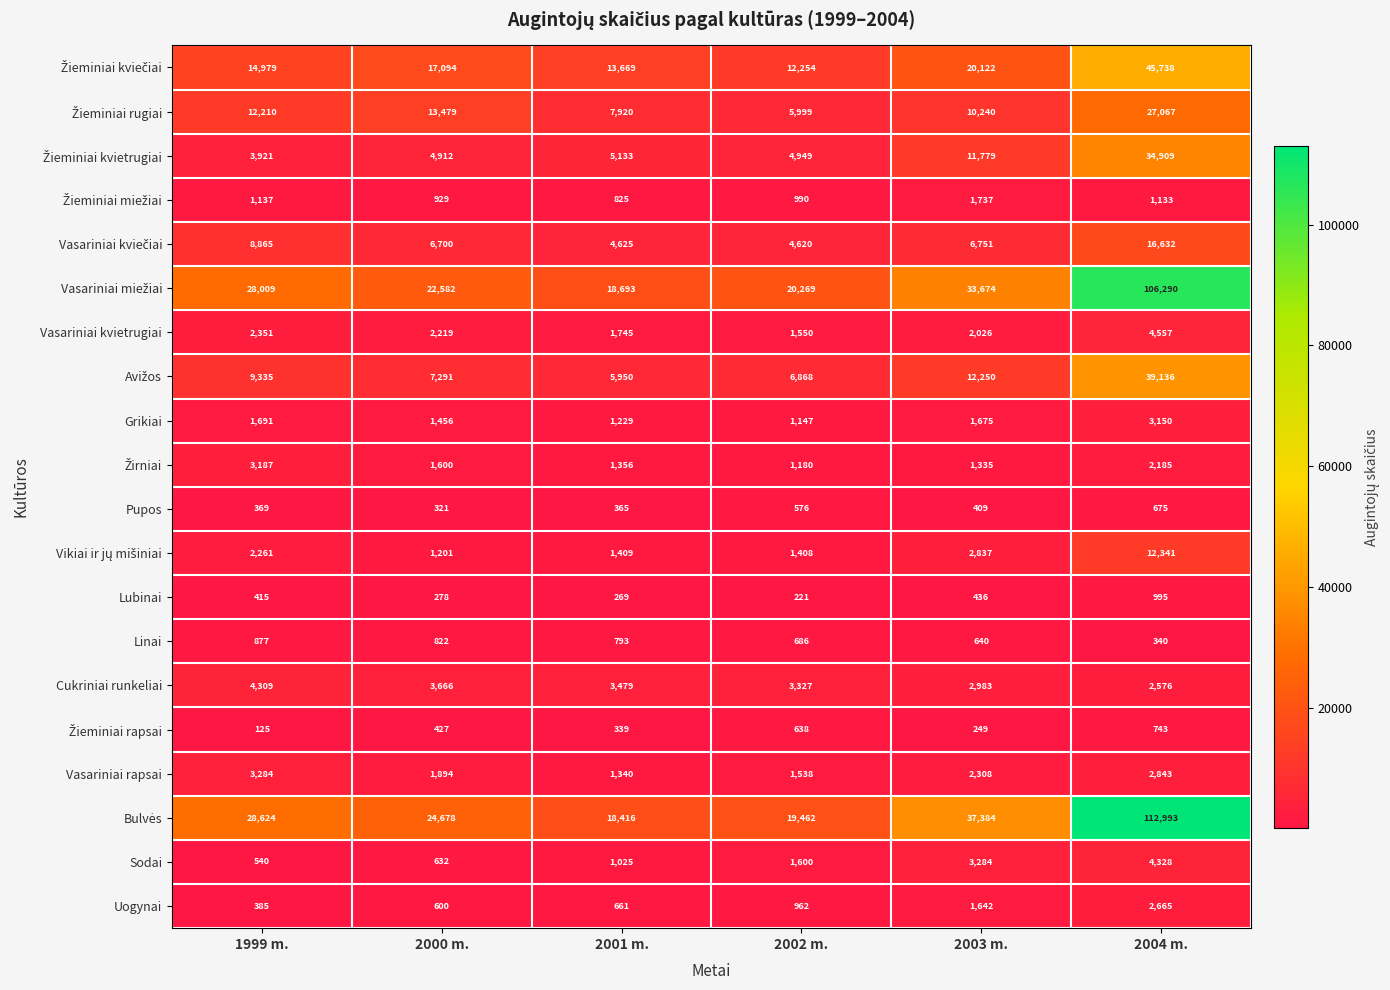

What is the difference between the highest and lowest values at 2000 m.?

24400